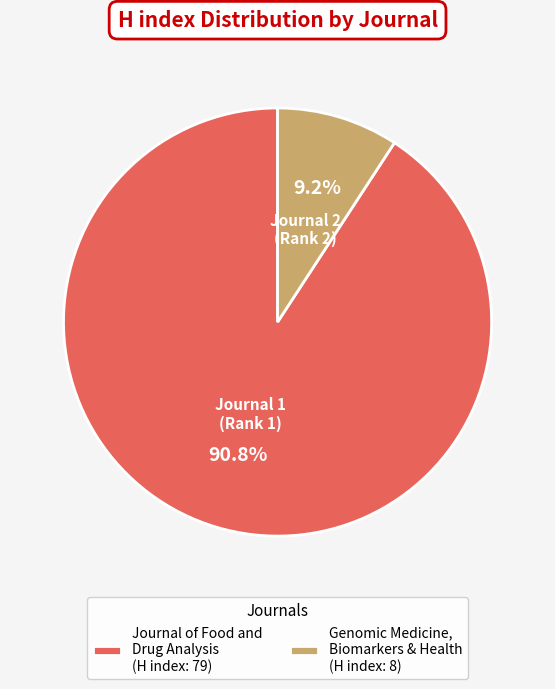

What is the smallest slice in the pie chart?

Genomic Medicine, Biomarkers & Health (H index: 8)